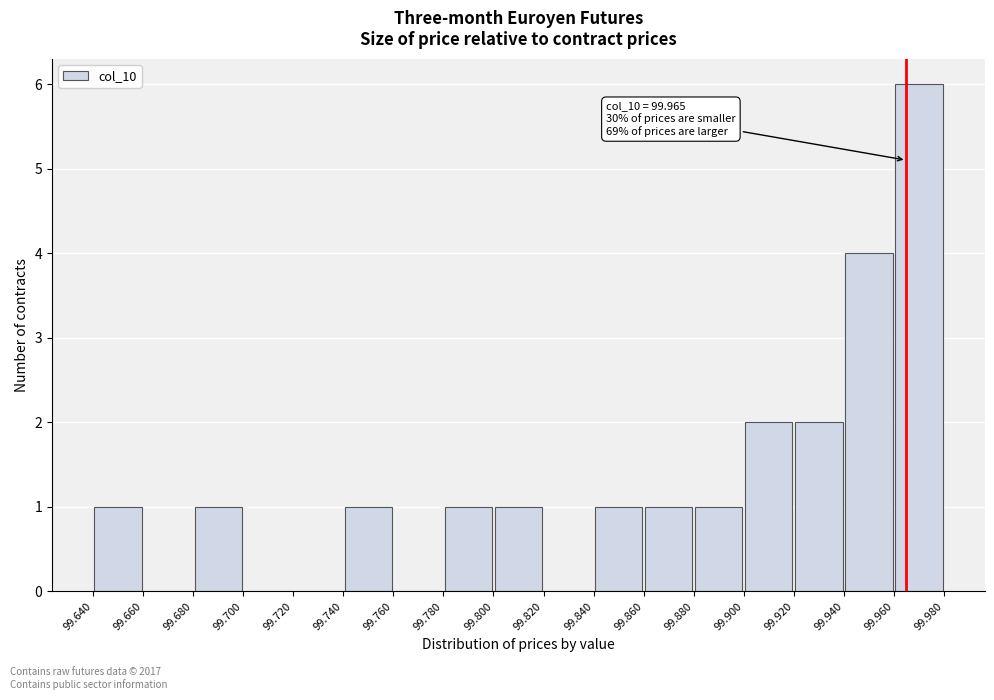

Over which range of the x-axis is the bar tallest?

99.960 to 99.980